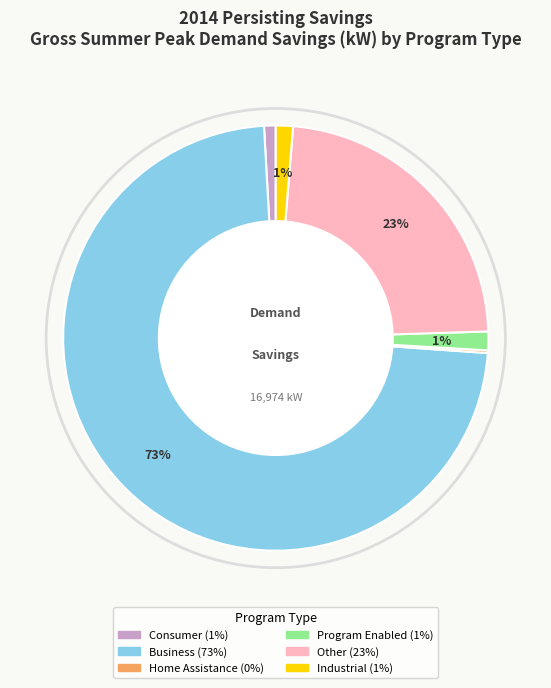

Is Program Enabled the majority of the pie?

No